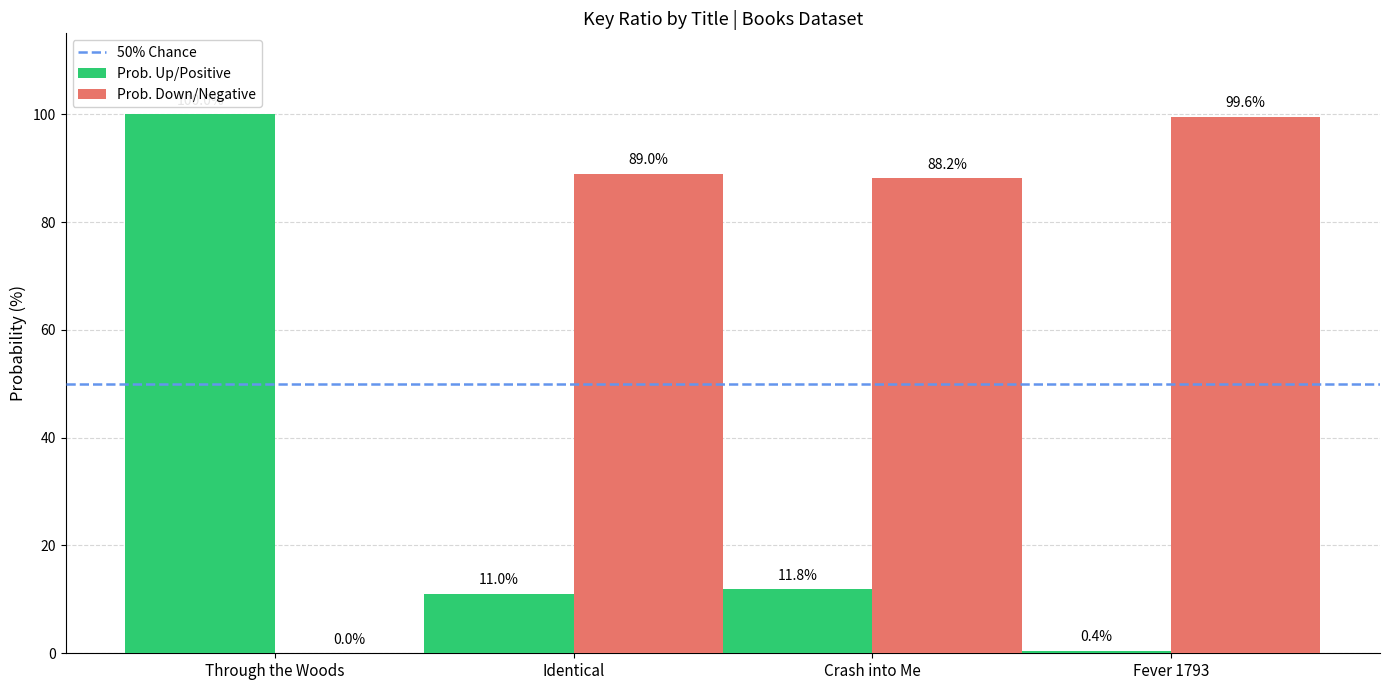

The Prob. Up/Positive series shows 11.8 at Crash into Me. True or false?

True